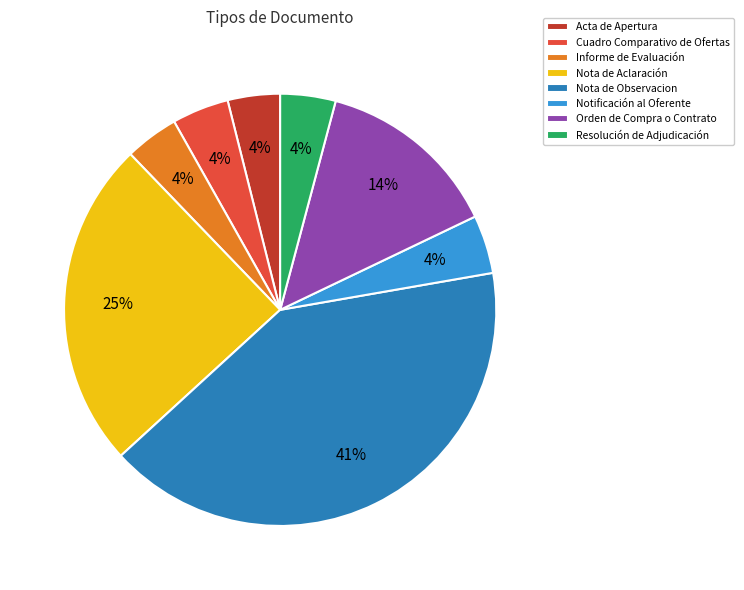

Do Orden de Compra o Contrato and Notificación al Oferente together represent more than half of the pie?

No